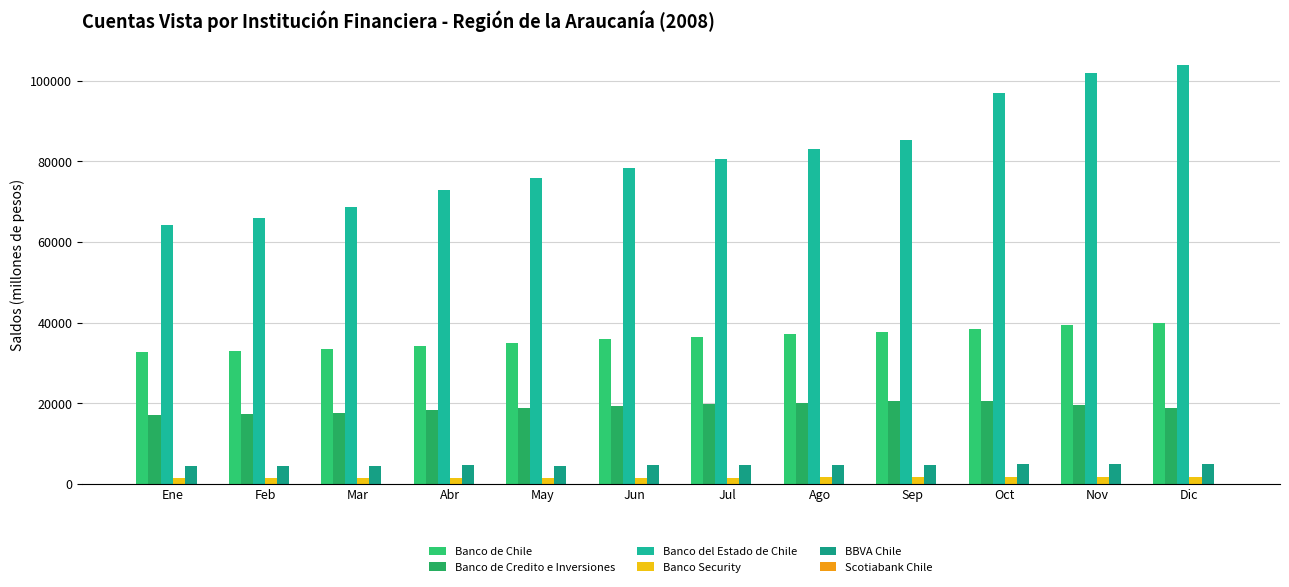

Count the number of data series in this chart.

6